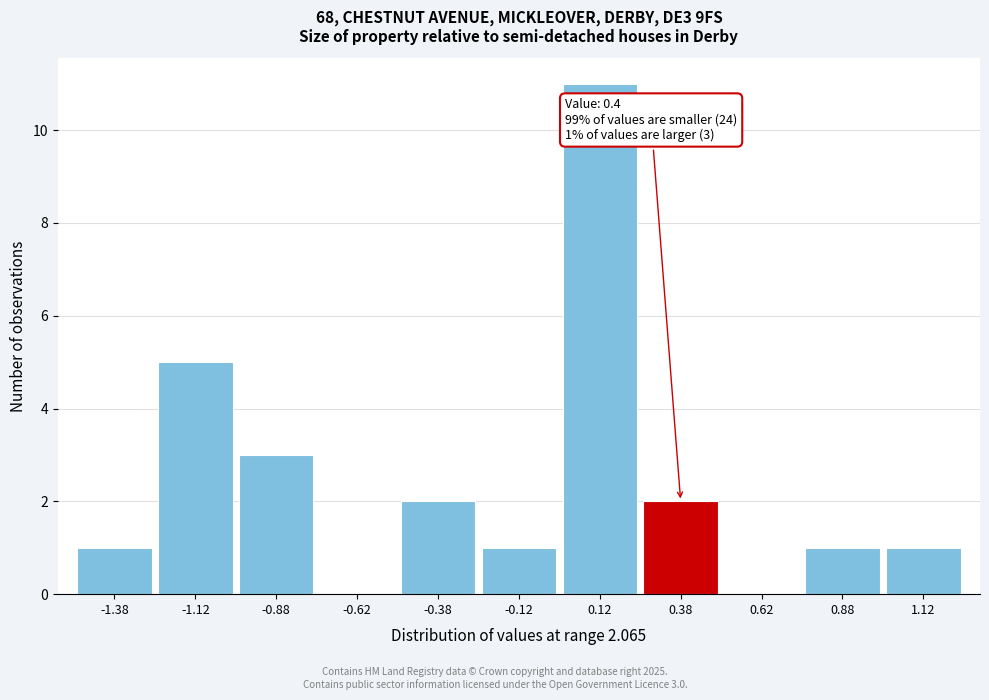

Over which range of the x-axis is the bar tallest?

0.00 to 0.25